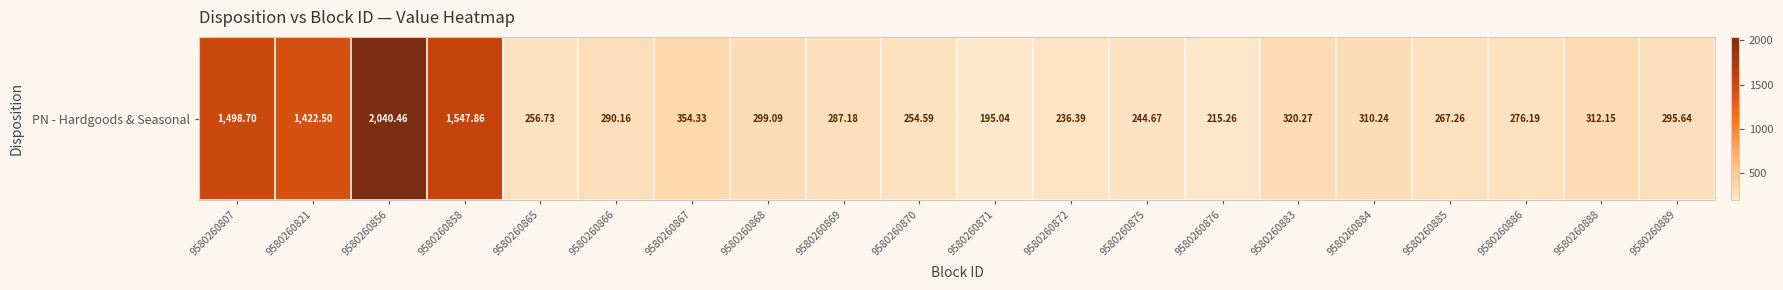

What is the difference between the second highest and minimum values?

1352.8